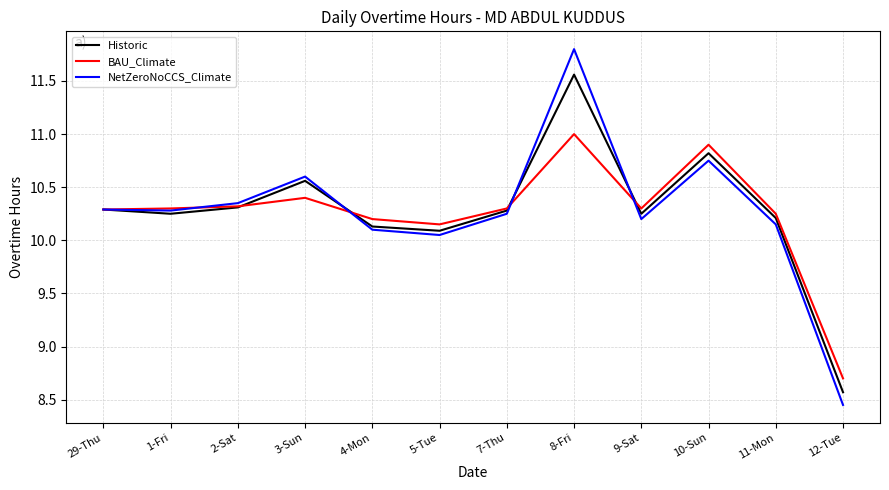

At which category does NetZeroNoCCS_Climate reach its first local peak?

3-Sun